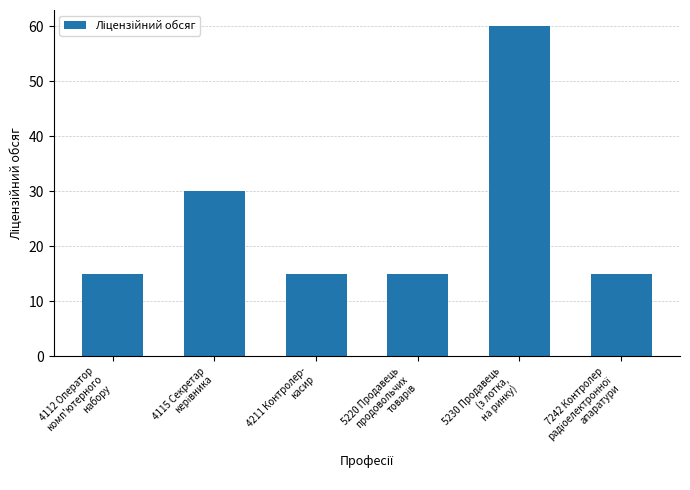

What is the value of the 2nd bar from the left?

30